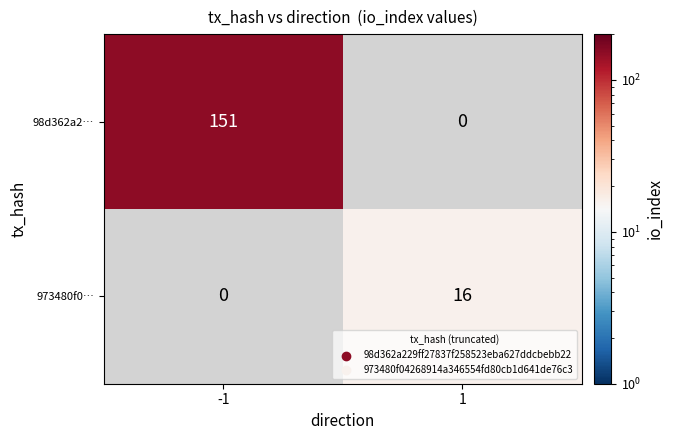

Is it true that 98d362a2… equals 231 at -1?

False